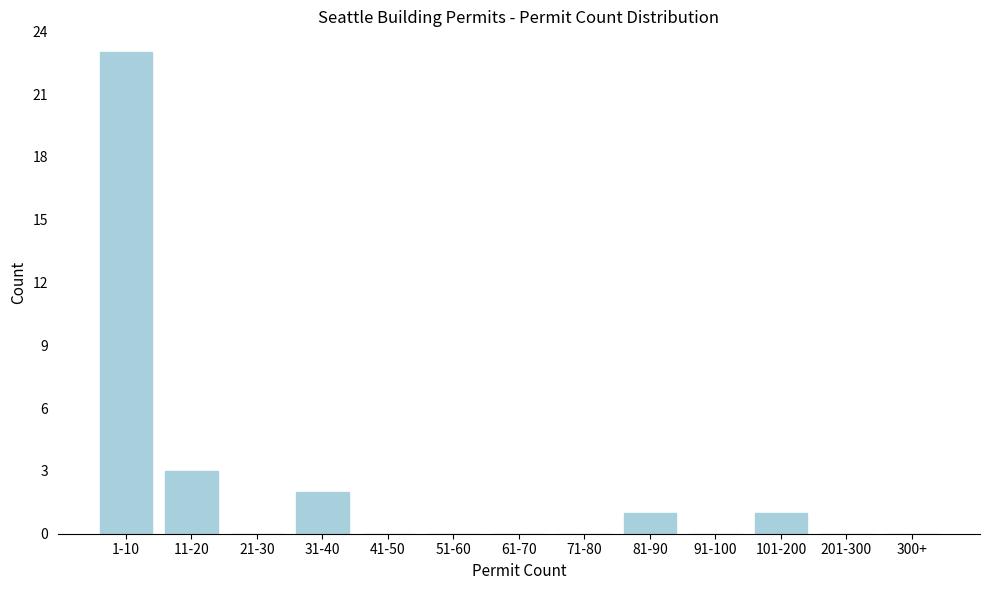

Reading left to right, list all the values displayed in this chart.

1-10=23	11-20=3	21-30=0	31-40=2	41-50=0	51-60=0	61-70=0	71-80=0	81-90=1	91-100=0	101-200=1	201-300=0	300+=0